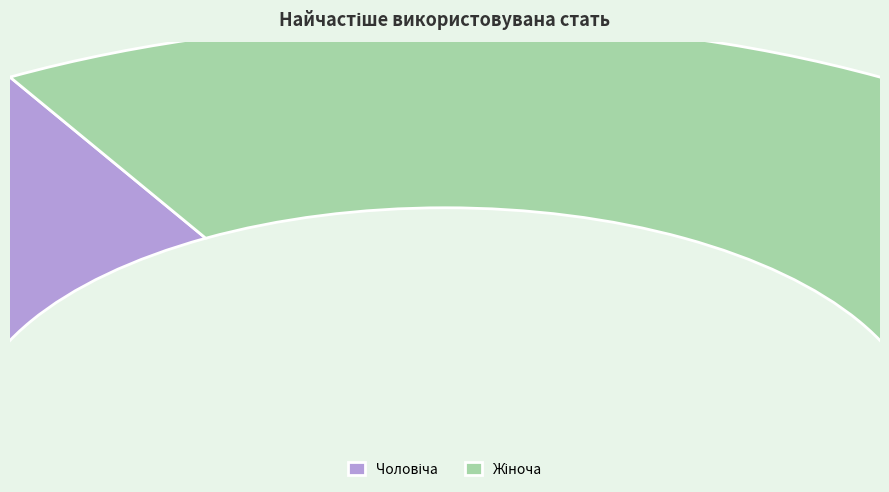

Combined, what portion of the pie is Чоловіча and Жіноча?

100.0%